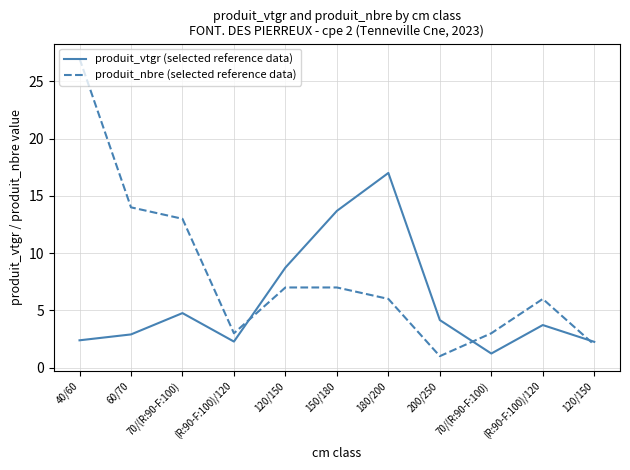

How many series are shown in this chart?

2